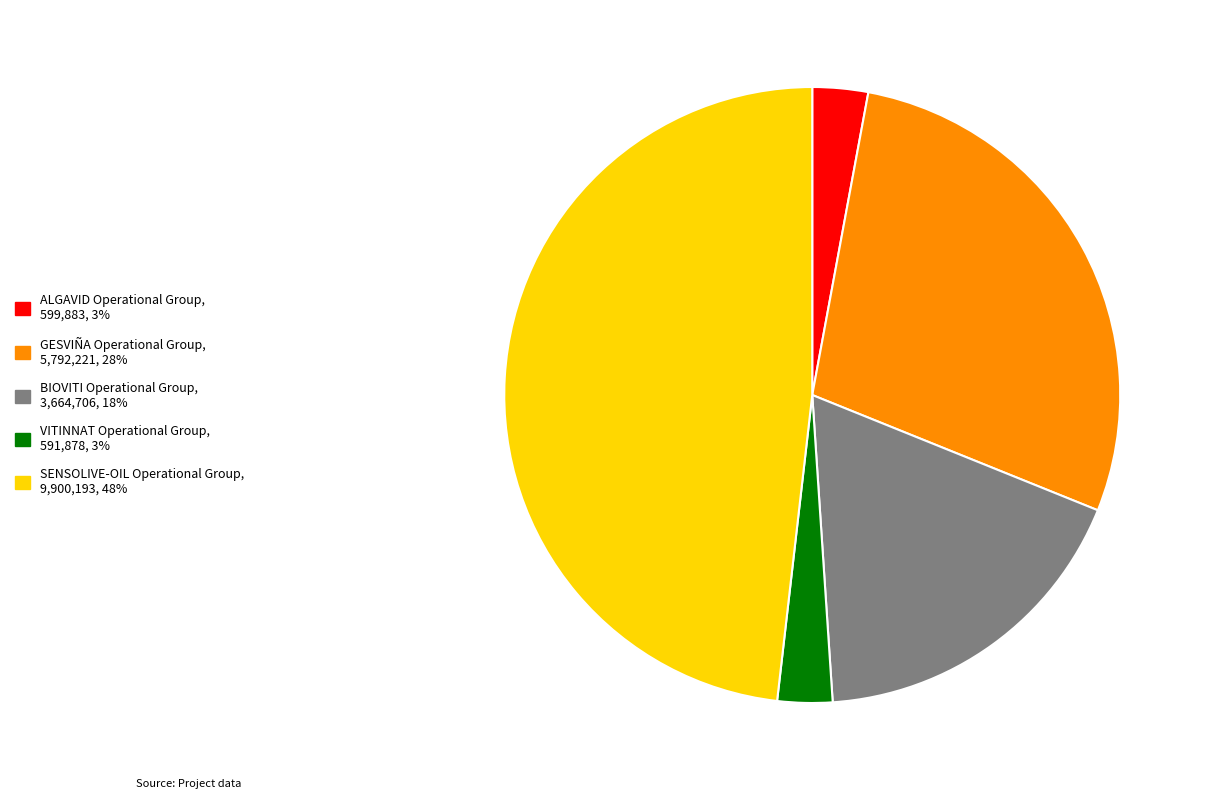

Is the sum of ALGAVID Operational Group and BIOVITI Operational Group greater than half?

No